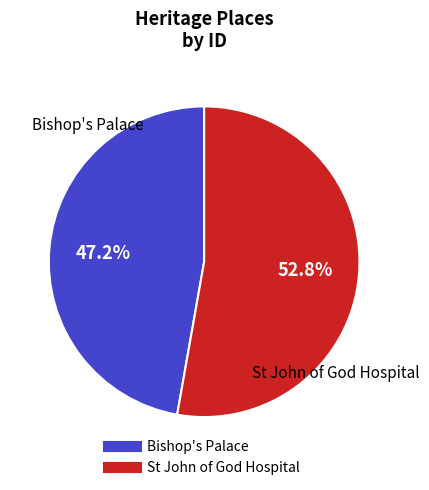

How many slices are in this pie chart?

2